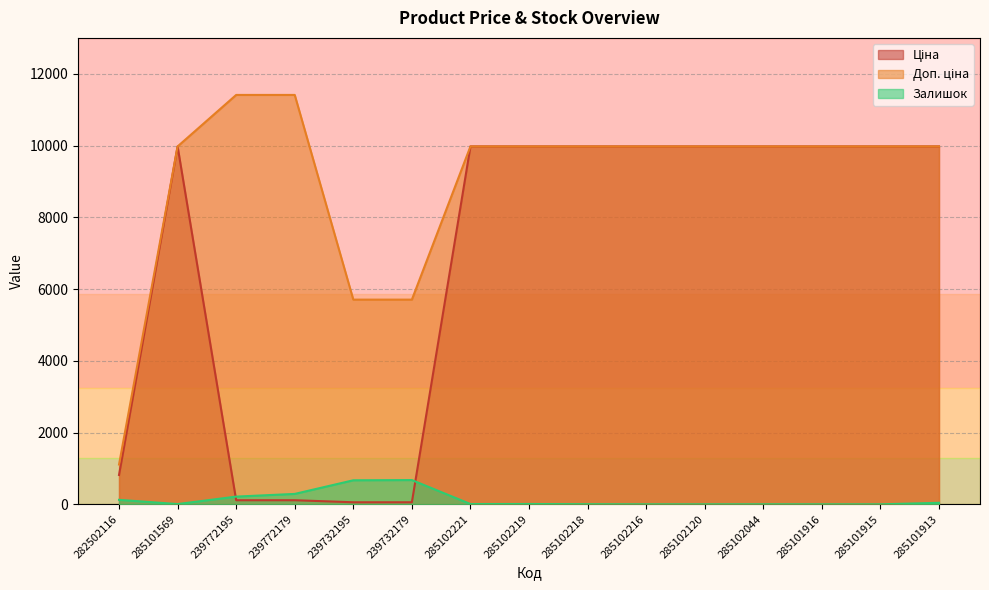

The value of Ціна at 239732195 is 100.0. True or false?

False